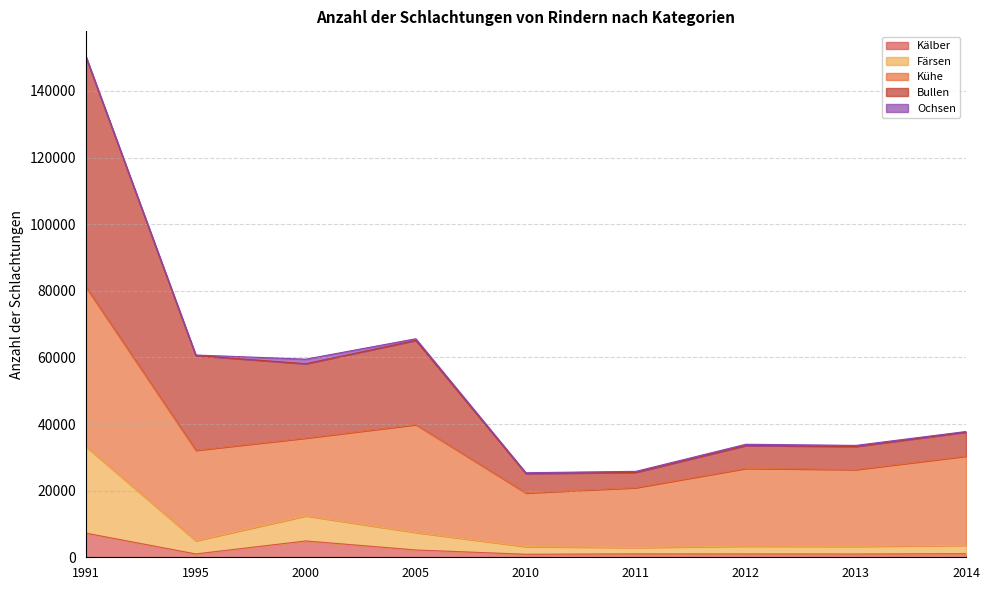

What is the smallest value displayed?

901